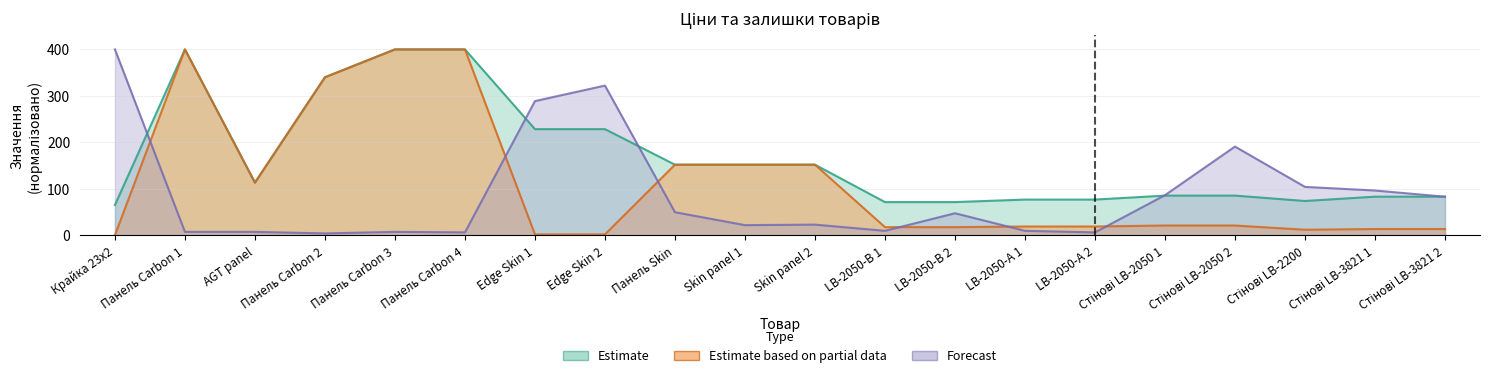

Is it true that Залишок equals 634.4 at Крайка 23x2?

False